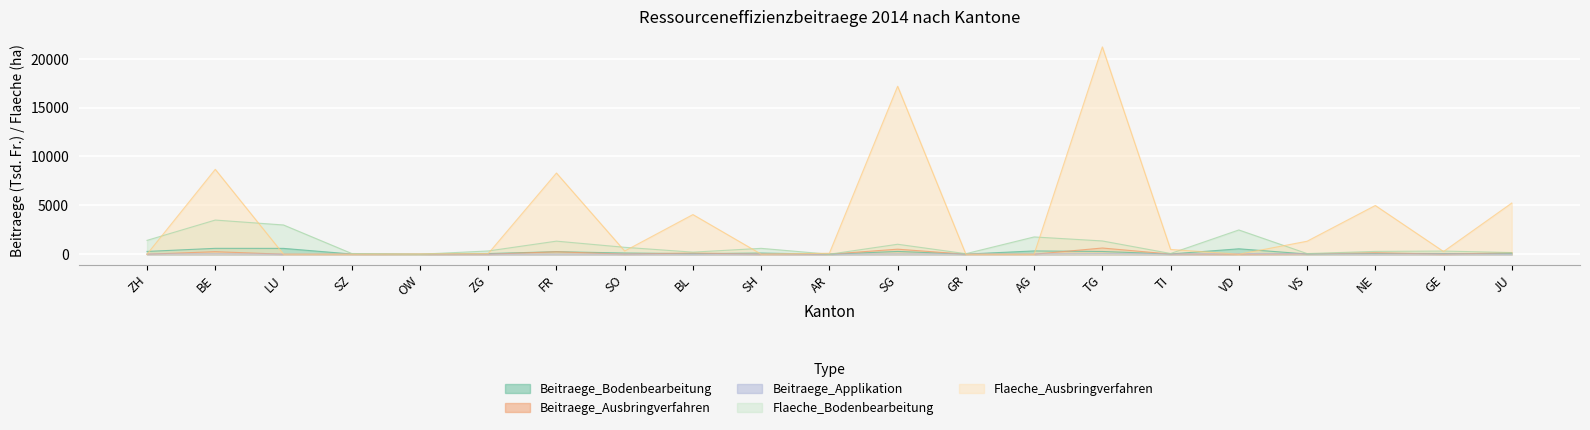

How many lines are shown in the chart?

5